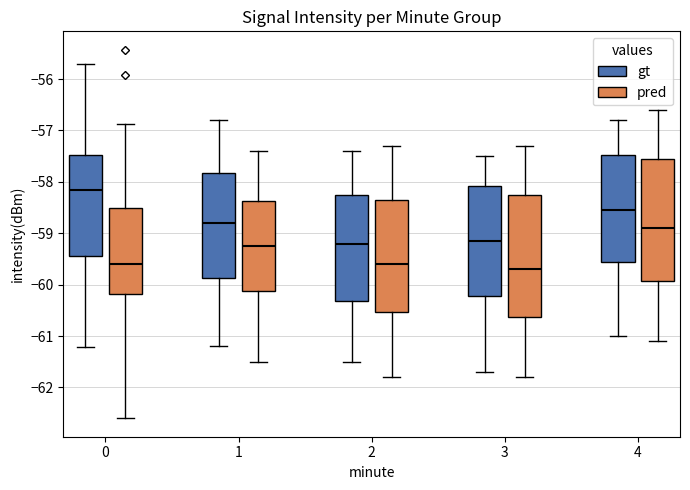

Where does the upper whisker of the box for 1 (pred) end on the y-axis? The values are not printed on the chart, so give them approximately, as read against the axis.

-57.4